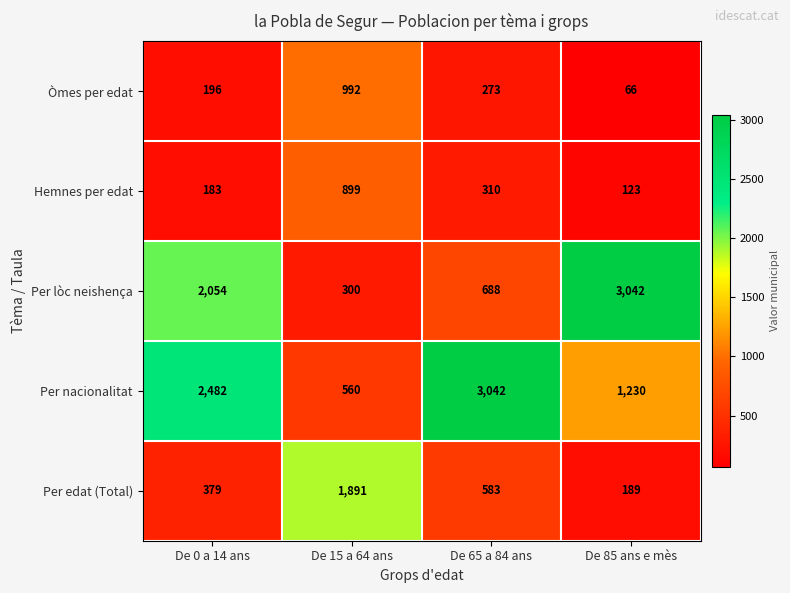

What is the average value of the Per lòc neishença series?

1521